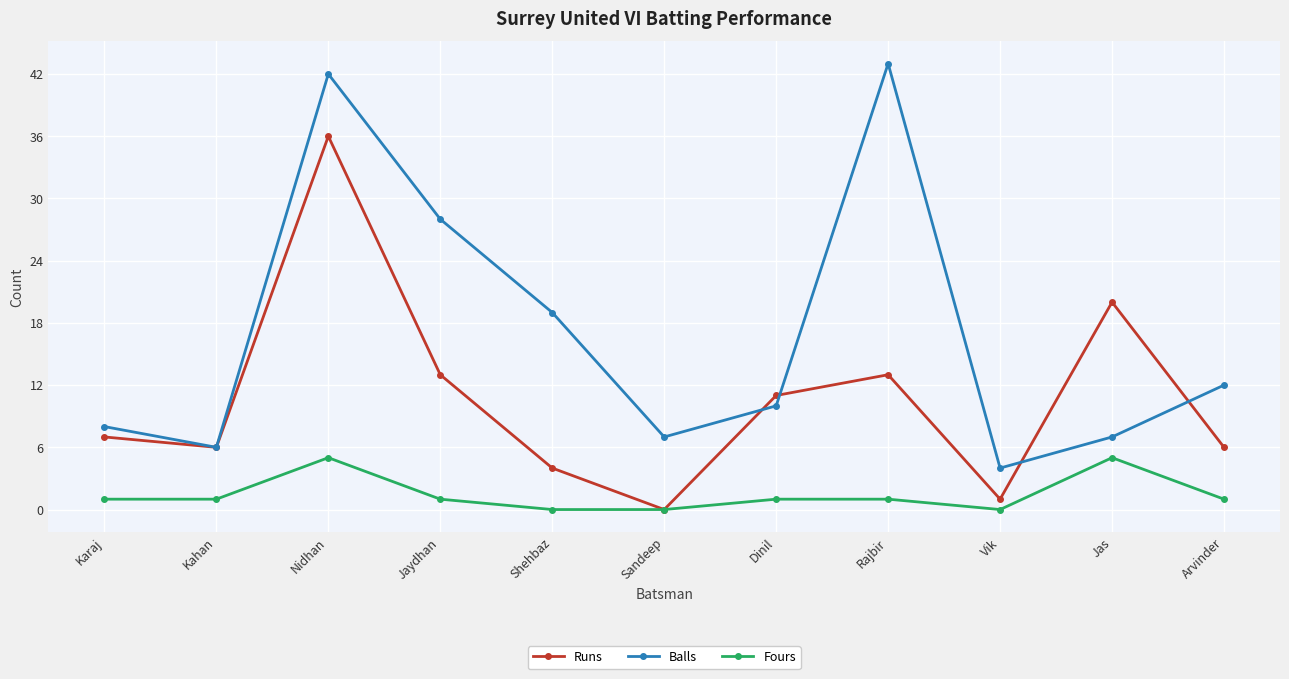

At which category does Runs reach its first local peak?

Nidhan